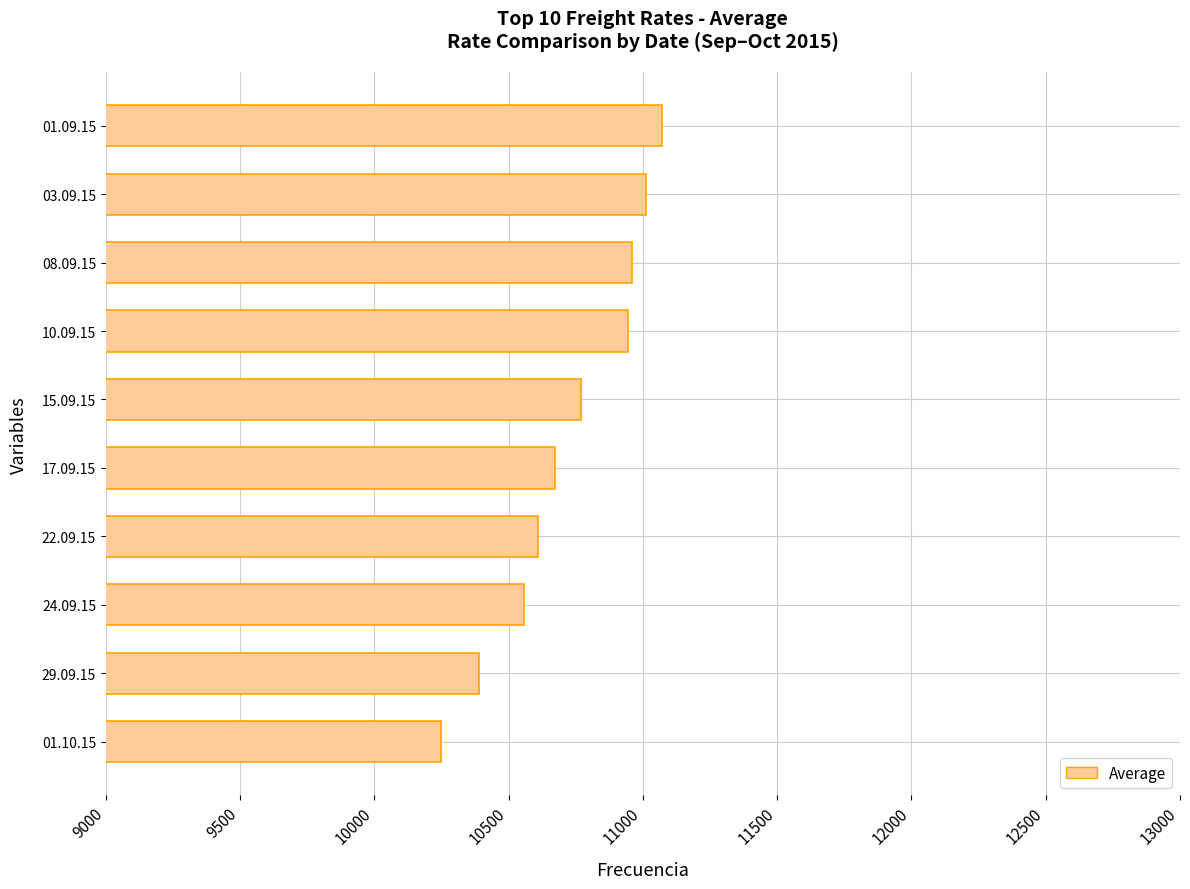

How many bars are there in total?

10